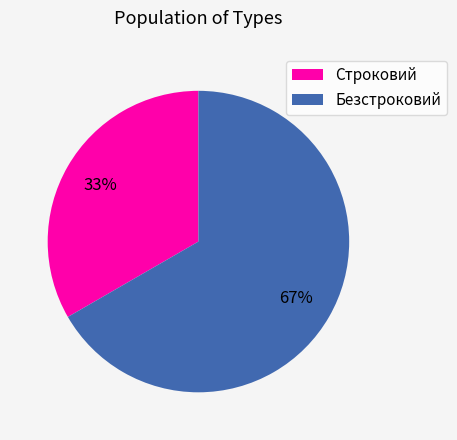

Approximately how many times larger is the value at Безстроковий compared to Строковий?

2.0